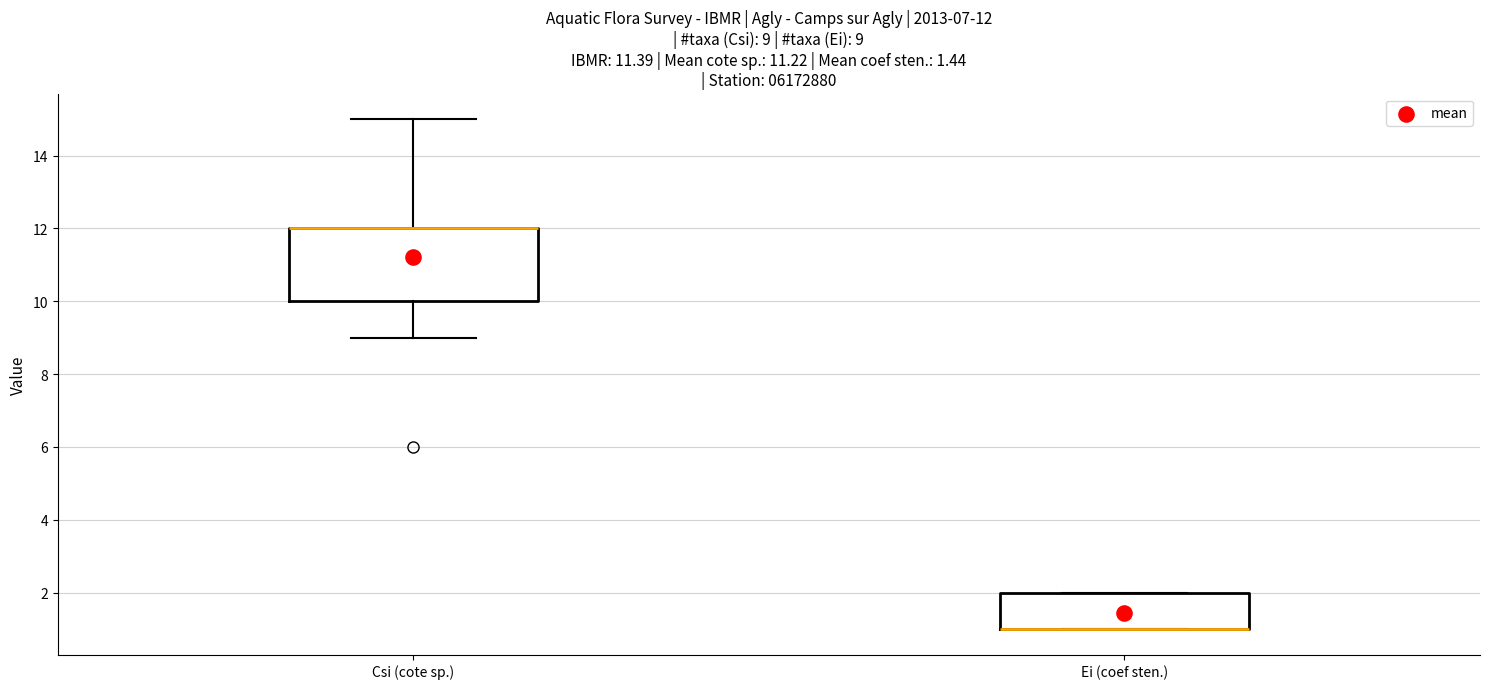

Comparing the boxes themselves (not the whiskers), which one is the tallest?

Csi (cote sp.)